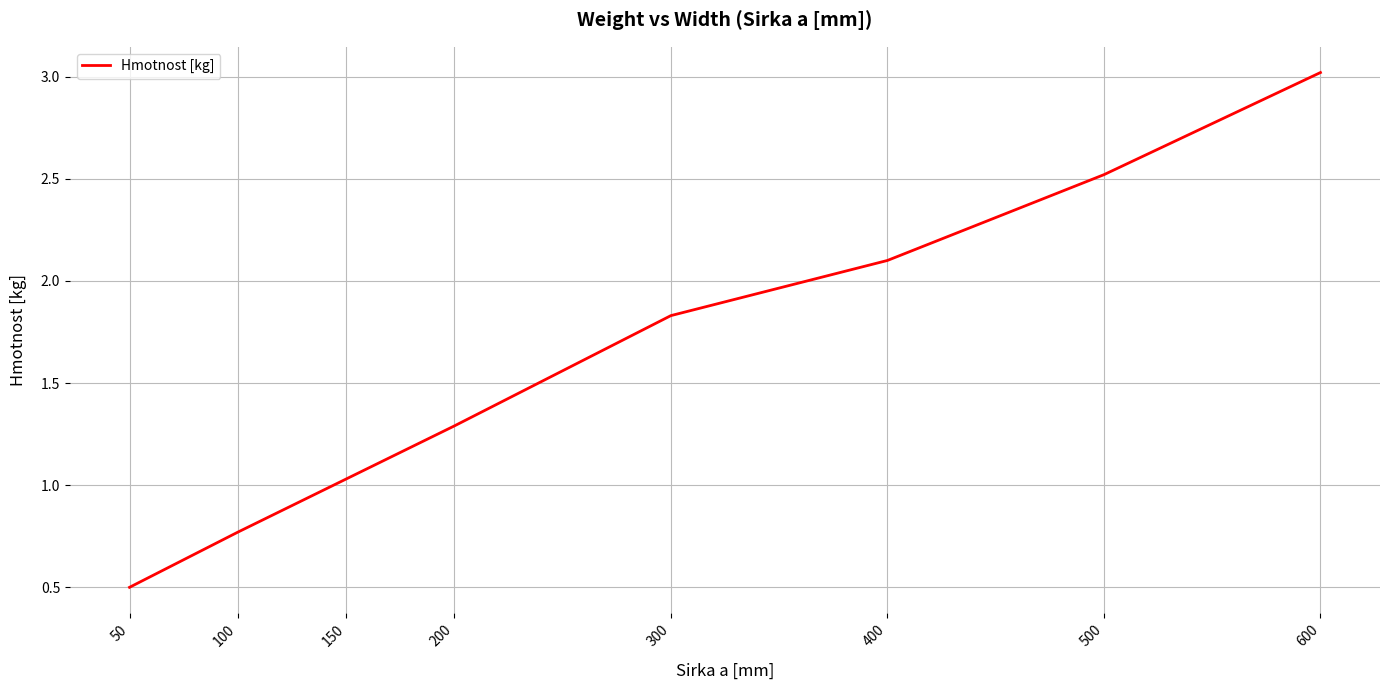

List the labels in order of value, largest first.

600, 500, 400, 300, 200, 150, 100, 50